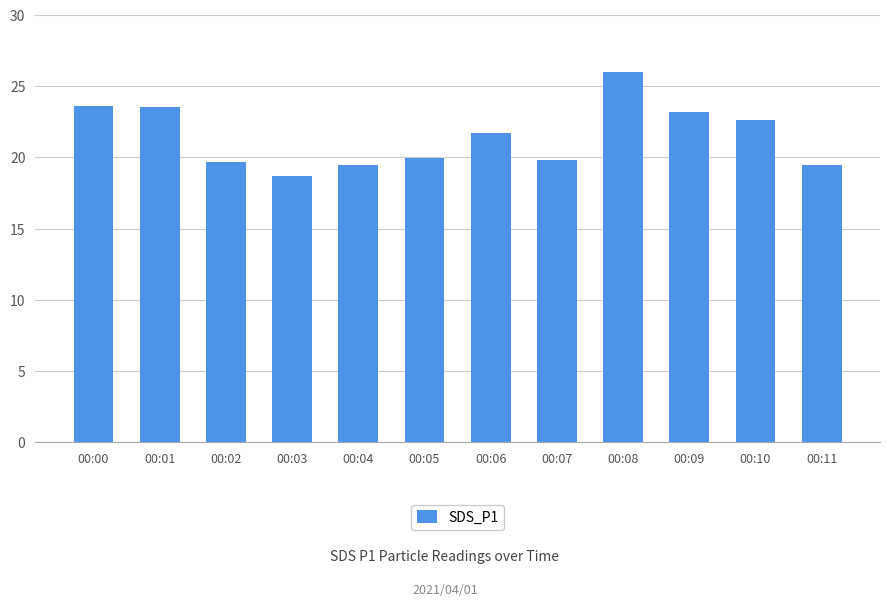

The chart shows a value of 12.6 at 00:07. True or false?

False